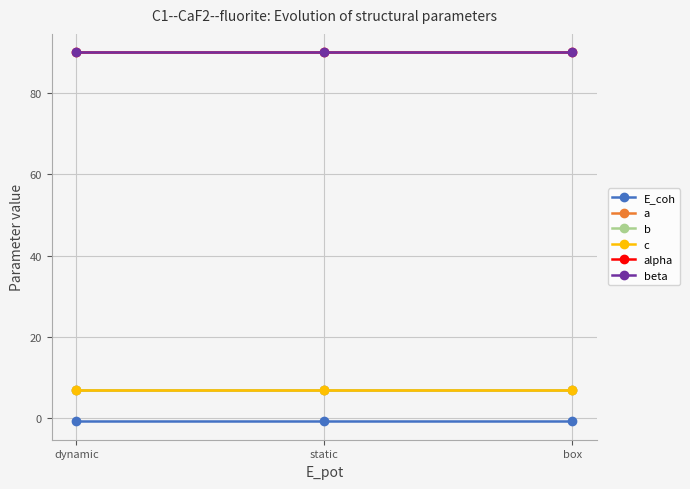

Does the chart have visible grid lines?

Yes